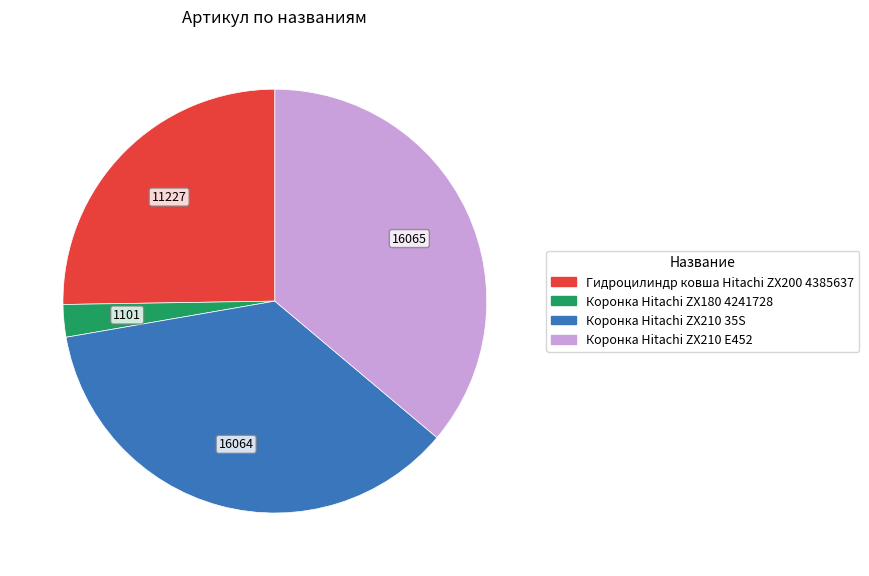

How many segments does this pie chart have?

4